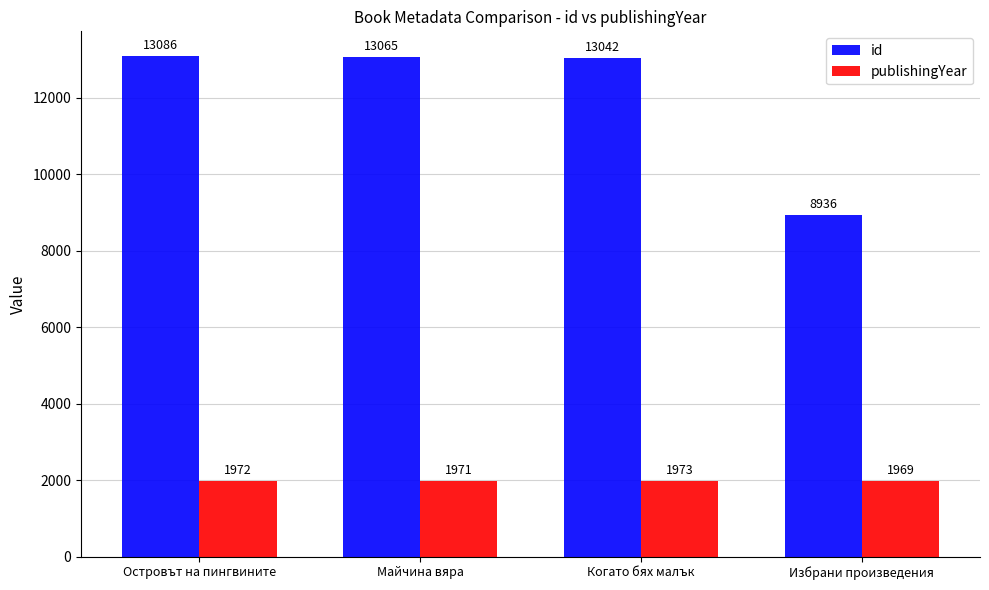

Which series has the largest total across all categories?

id